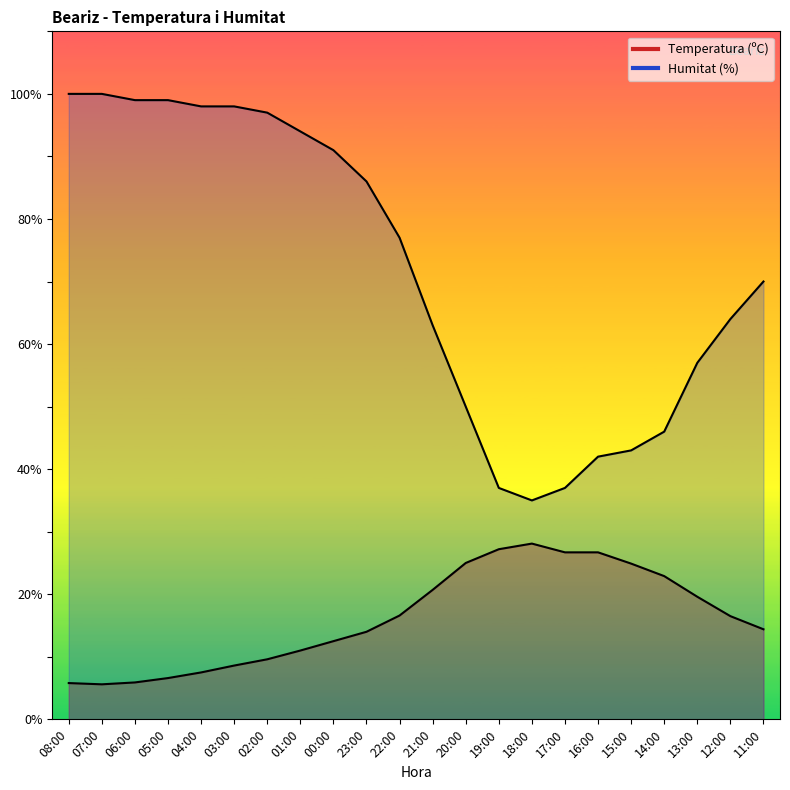

How many values in the Temperatura (ºC) series are below 16?

11